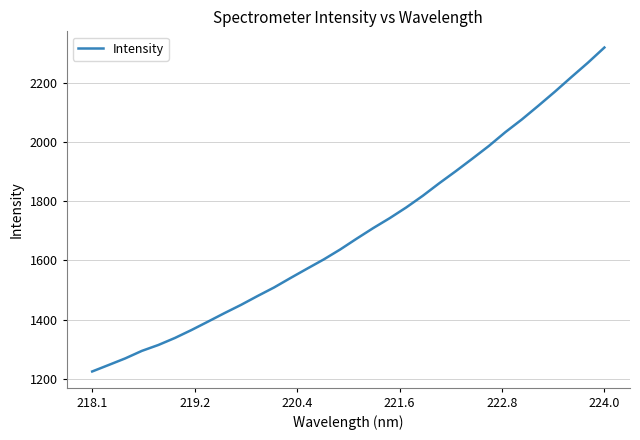

What is the maximum value shown in the chart?

2318.2